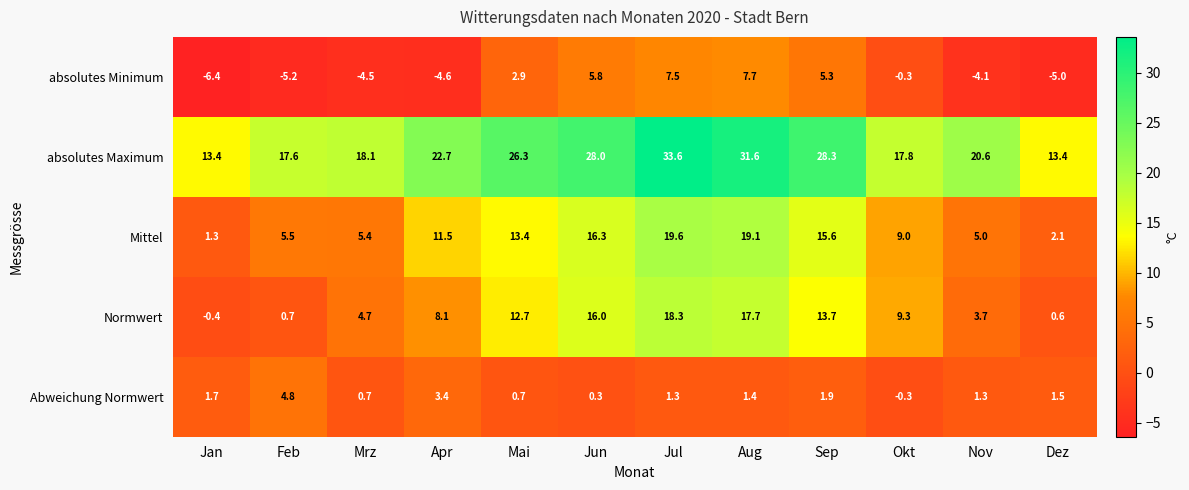

How many data points in Abweichung Normwert are less than 1?

4